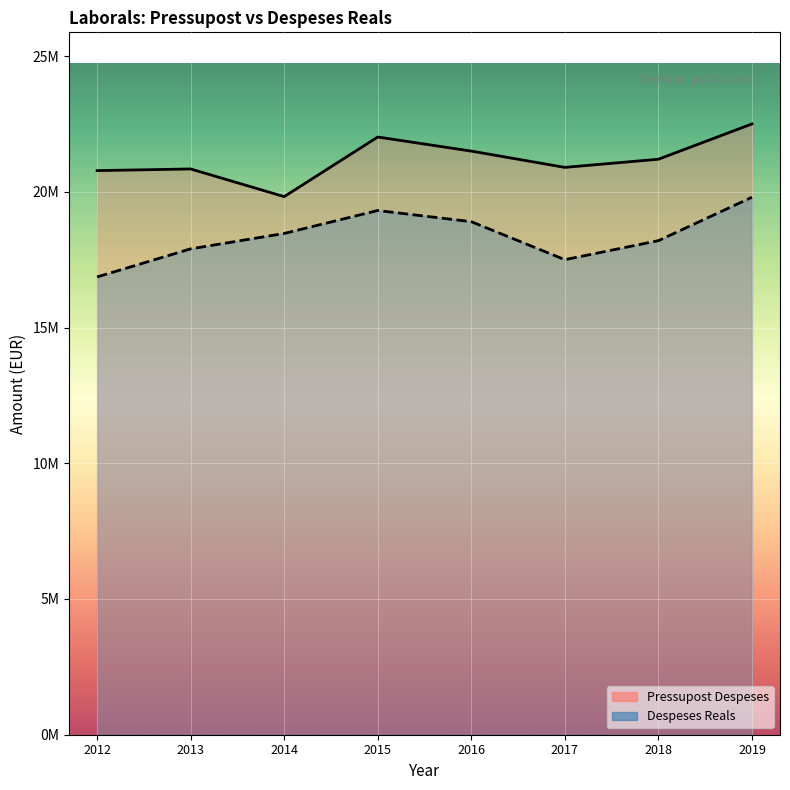

Rank the series by their maximum value, from highest to lowest.

Pressupost Despeses, Despeses Reals